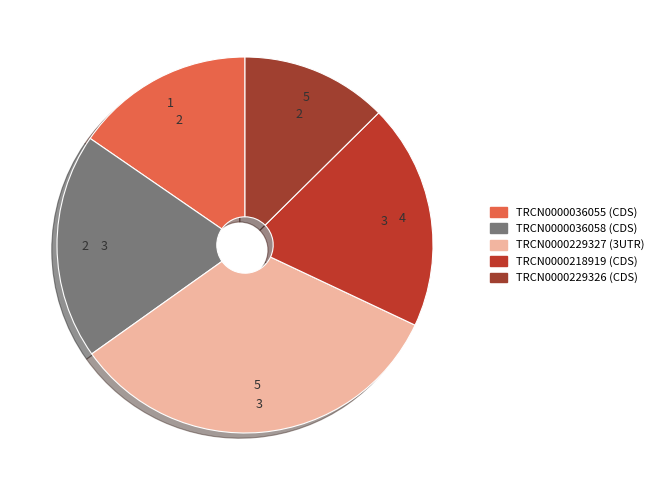

Which category has the smallest portion of the pie?

TRCN0000229326